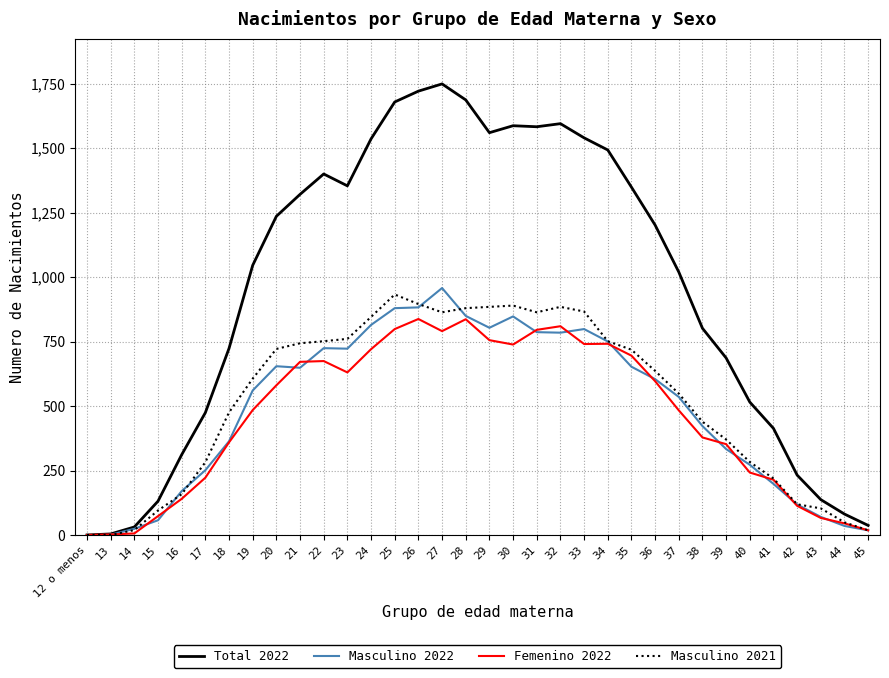

Which series has the largest range (max minus min)?

Total 2022